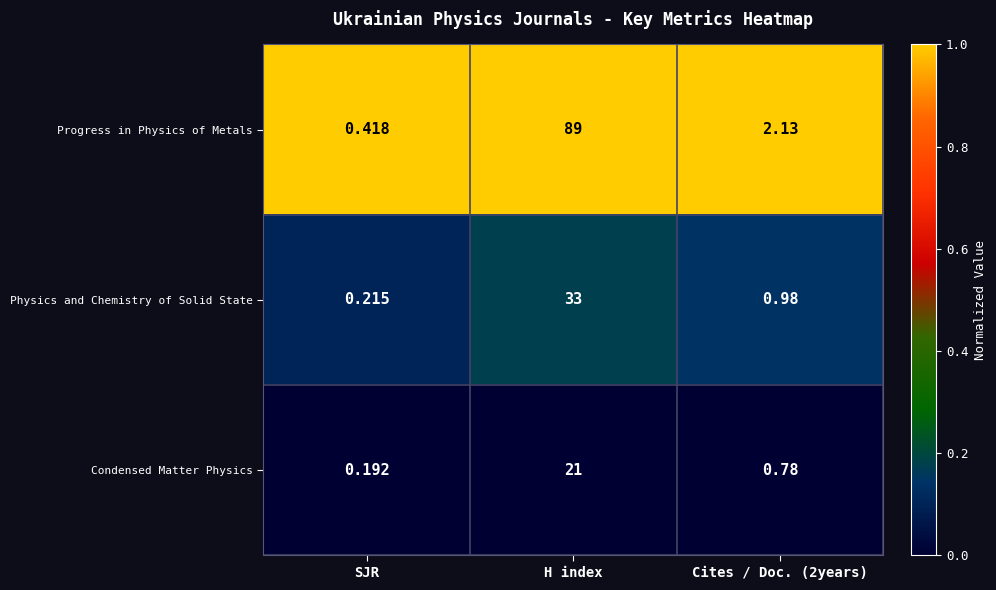

Is the value of Physics and Chemistry of Solid State at Cites / Doc. (2years) greater than the value of Progress in Physics of Metals at Cites / Doc. (2years)?

No